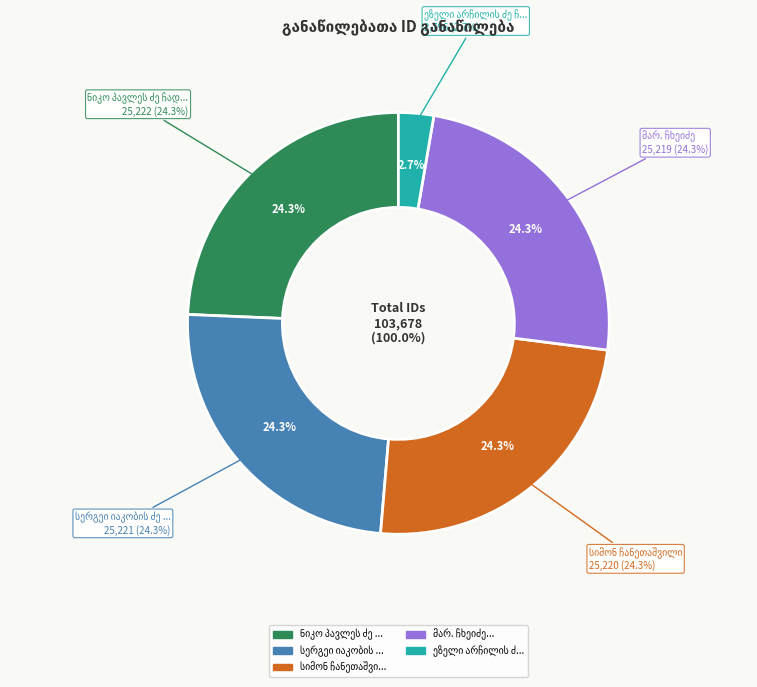

Does სერგეი იაკობის ძე ჩხაიძე represent more than half of the total?

No